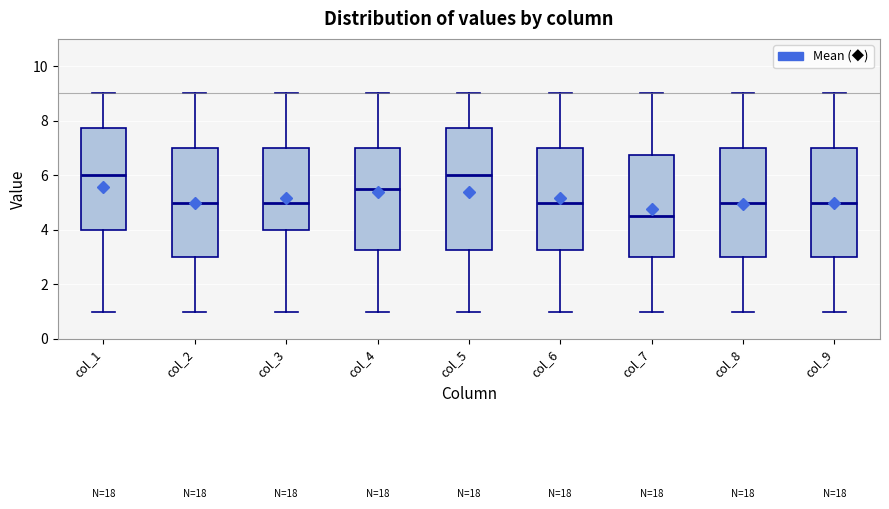

Which box has the lowest median line?

col_7